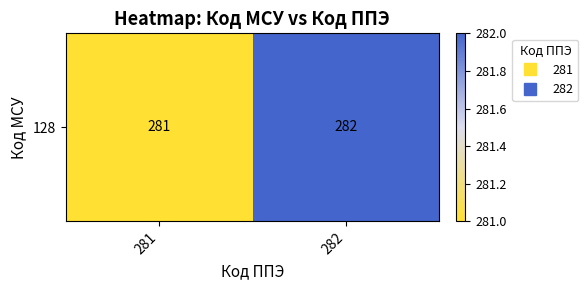

What is the smallest value displayed?

281